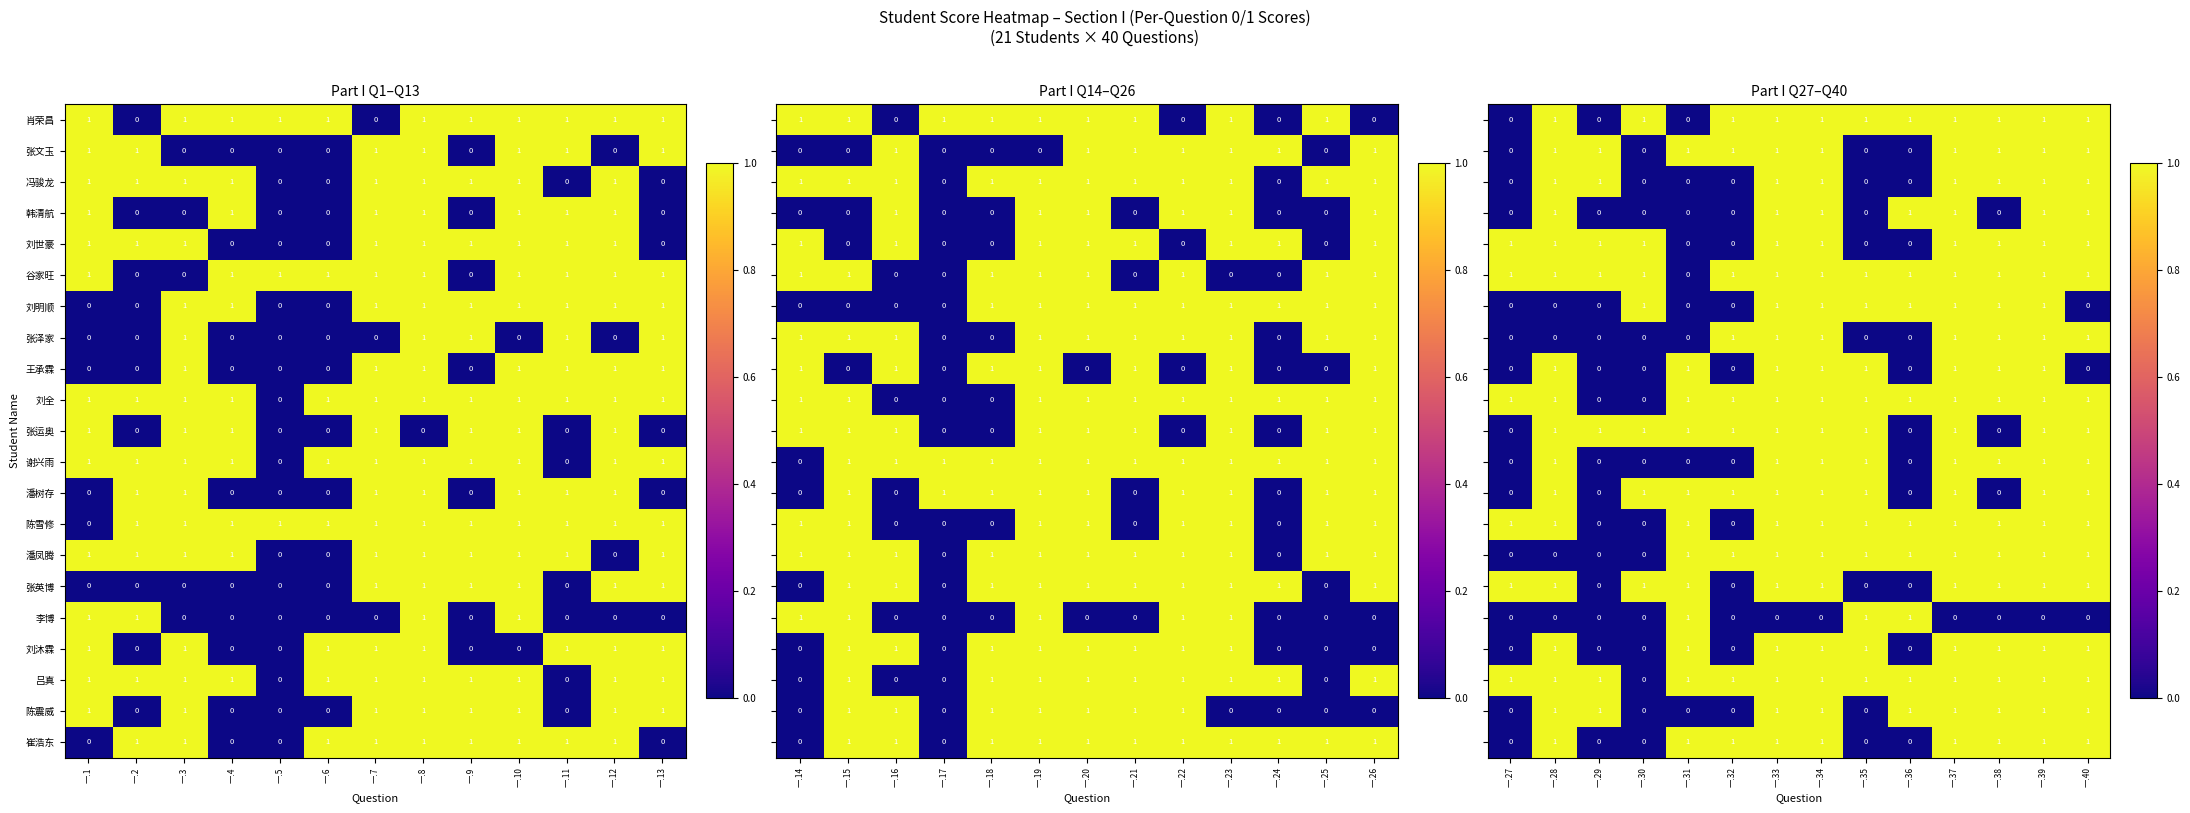

How many positive values does the 韩清航 series have?

7